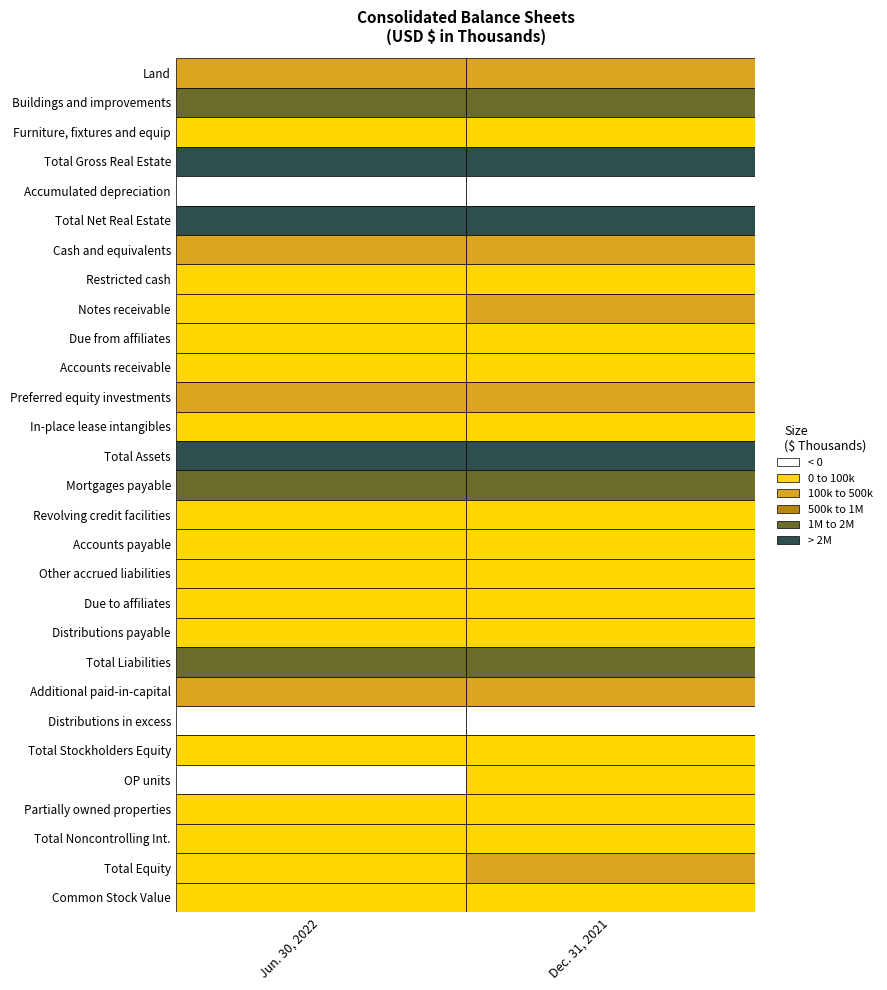

Which series has the largest range (max minus min)?

Notes receivable